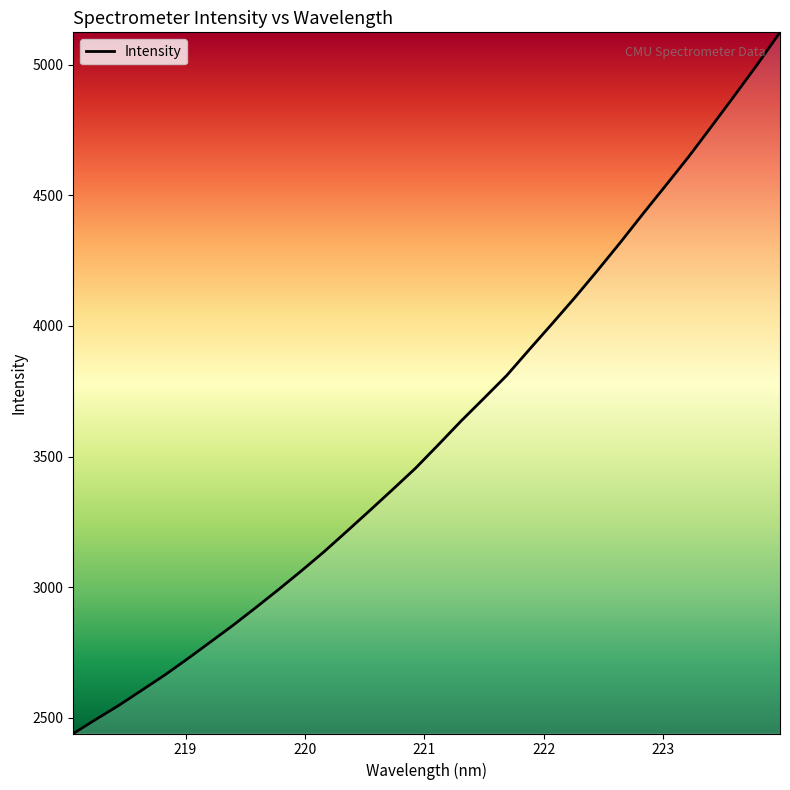

What is the difference between the maximum and minimum values?

2683.4